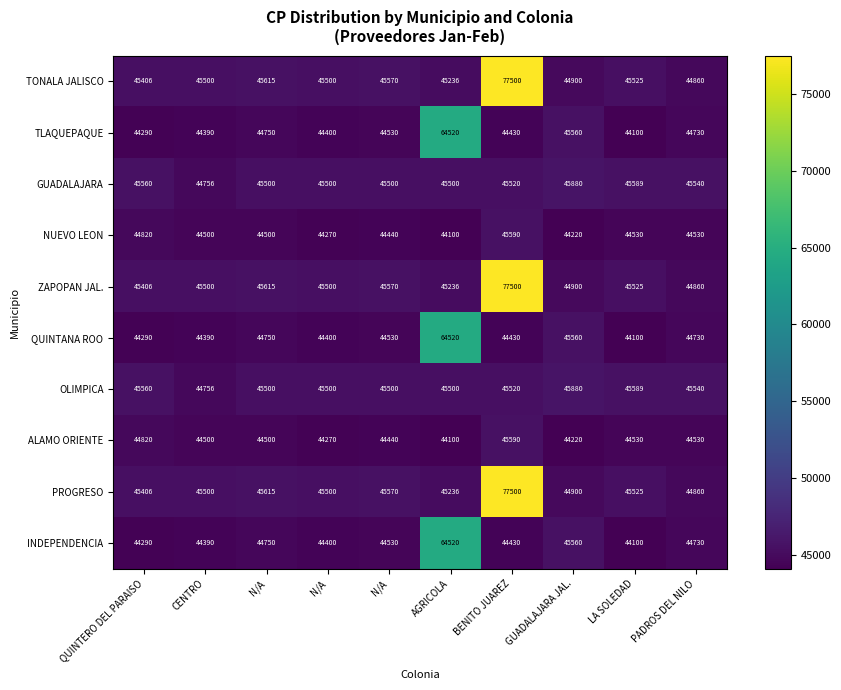

How many data points does each series have?

10